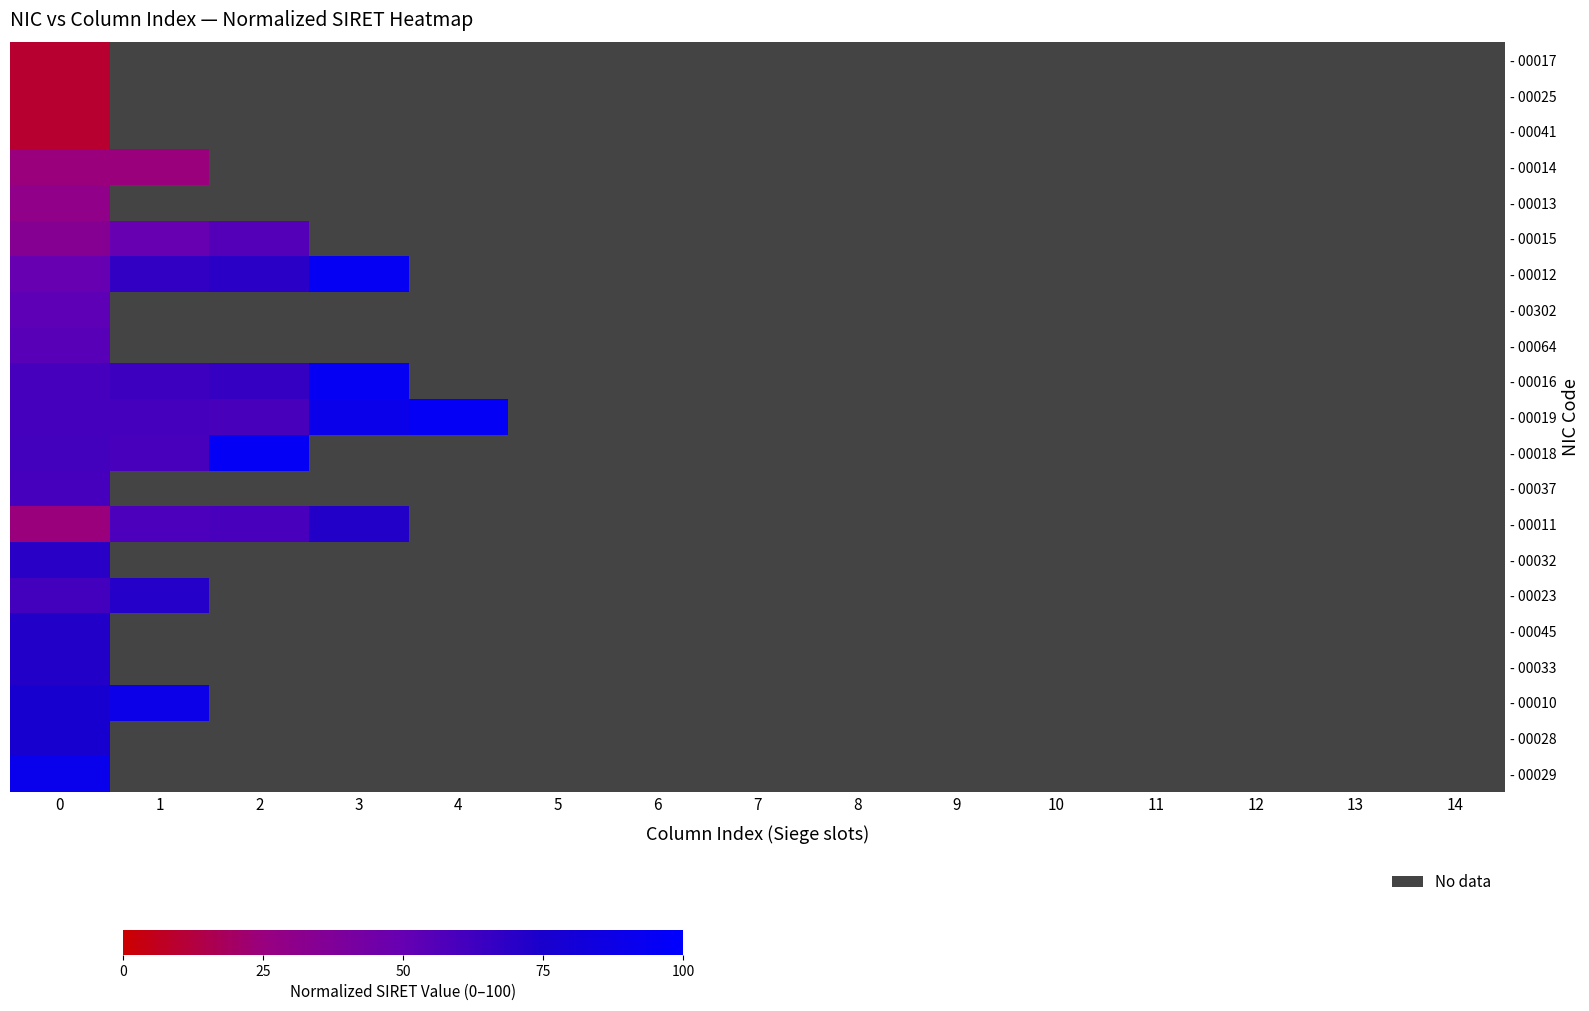

At how many categories does at least one series exceed 73?

5